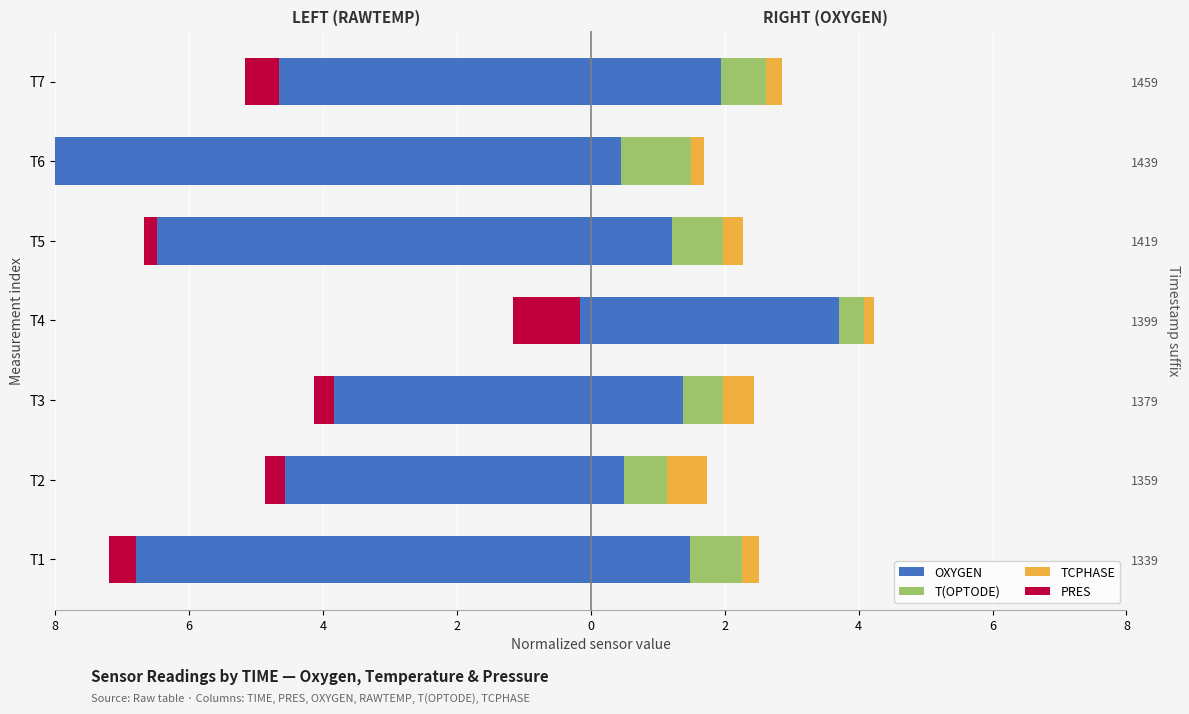

What is the sum of the PRES values at T5 and T3?

-0.5